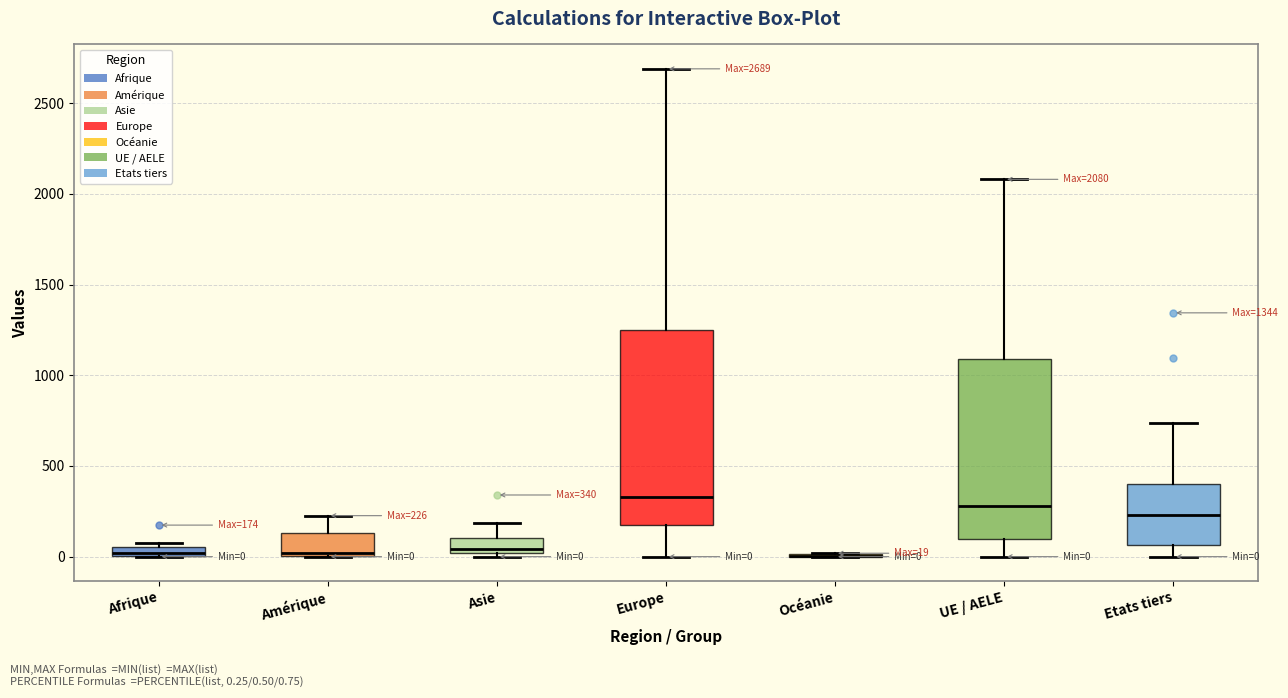

Comparing the boxes themselves (not the whiskers), which one is the tallest?

Europe